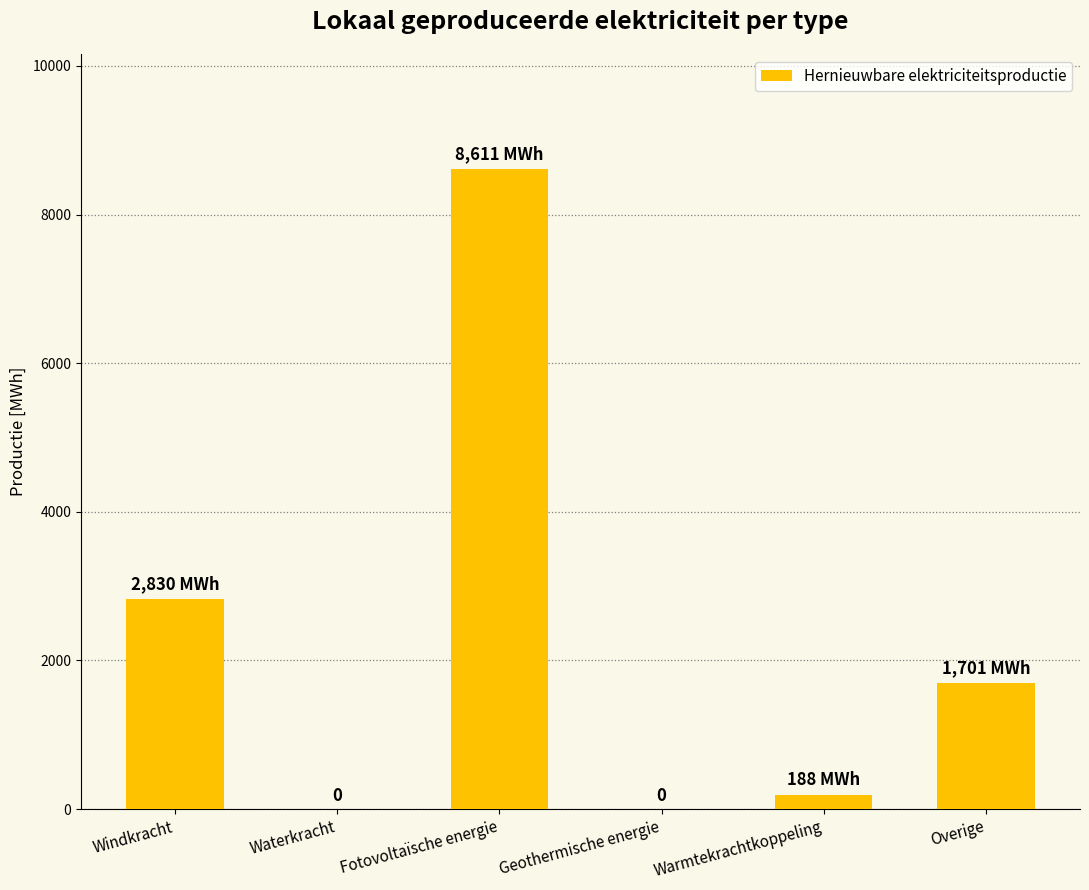

What is the maximum value shown in the chart?

8611.1